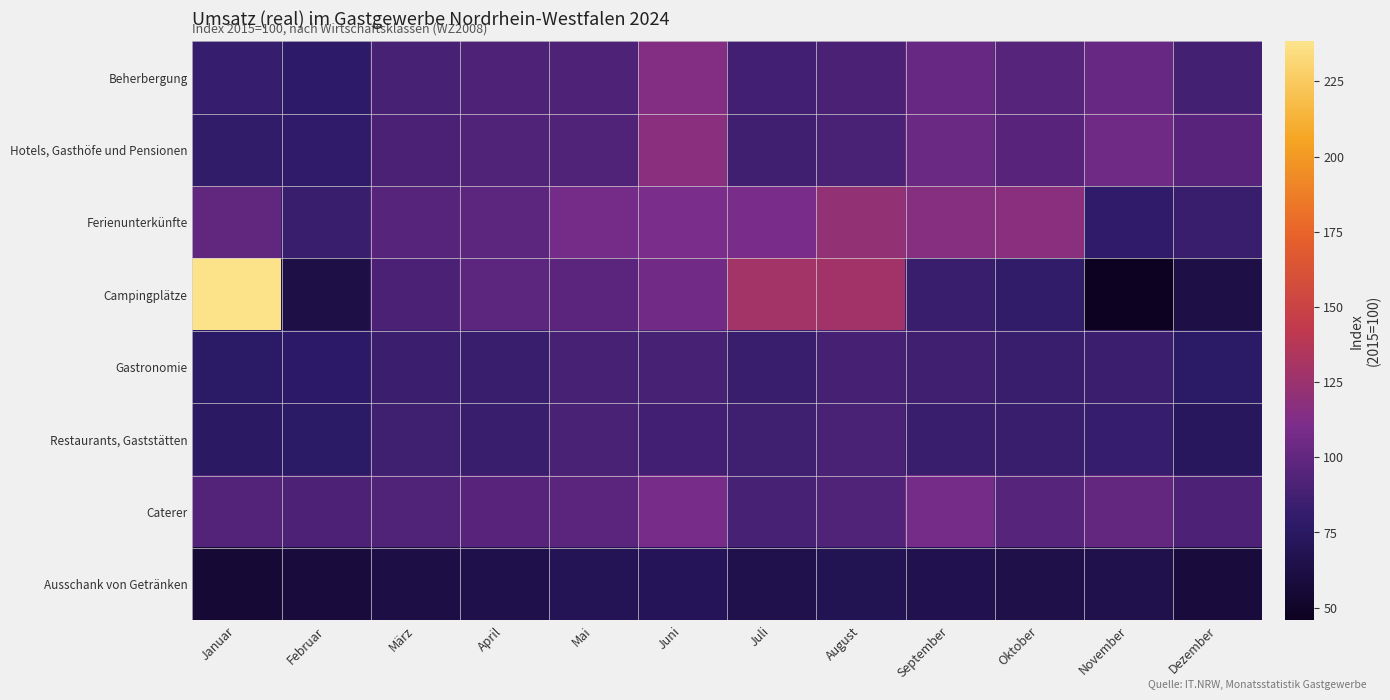

Reading left to right, what are all the values shown in this chart?

Beherbergung: Januar=82.2	Februar=78.2	März=89.2	April=91.9	Mai=92.2	Juni=113.9	Juli=87.0	August=90.3	September=101.9	Oktober=95.2	November=101.5	Dezember=87.9
Hotels, Gasthöfe und Pensionen: Januar=80.1	Februar=78.9	März=90.6	April=92.7	Mai=92.6	Juni=116.7	Juli=86.3	August=89.6	September=103.3	Oktober=95.6	November=105.4	Dezember=95.6
Ferienunterkünfte: Januar=99.9	Februar=83.4	März=94.7	April=98.0	Mai=108.2	Juni=110.2	Juli=109.1	August=121.2	September=115.6	Oktober=116.9	November=79.6	Dezember=83.4
Campingplätze: Januar=238.3	Februar=63.7	März=90.4	April=98.3	Mai=97.3	Juni=106.1	Juli=129.2	August=128.4	September=83.6	Oktober=80.2	November=45.8	Dezember=63.7
Gastronomie: Januar=77.3	Februar=77.6	März=84.6	April=84.0	Mai=89.1	Juni=89.0	Juli=84.0	August=88.1	September=86.2	Oktober=84.0	November=84.2	Dezember=77.3
Restaurants, Gaststätten: Januar=76.4	Februar=76.7	März=85.6	April=83.6	Mai=89.7	Juni=86.6	Juli=85.3	August=89.7	September=83.4	Oktober=84.1	November=82.6	Dezember=73.5
Caterer: Januar=93.2	Februar=91.6	März=93.0	April=95.8	Mai=97.5	Juni=108.6	Juli=88.7	August=92.7	September=108.2	Oktober=94.7	November=100.6	Dezember=91.6
Ausschank von Getränken: Januar=55.5	Februar=58.9	März=62.6	April=65.0	Mai=69.3	Juni=70.4	Juli=65.5	August=68.2	September=66.5	Oktober=64.0	November=65.6	Dezember=58.9